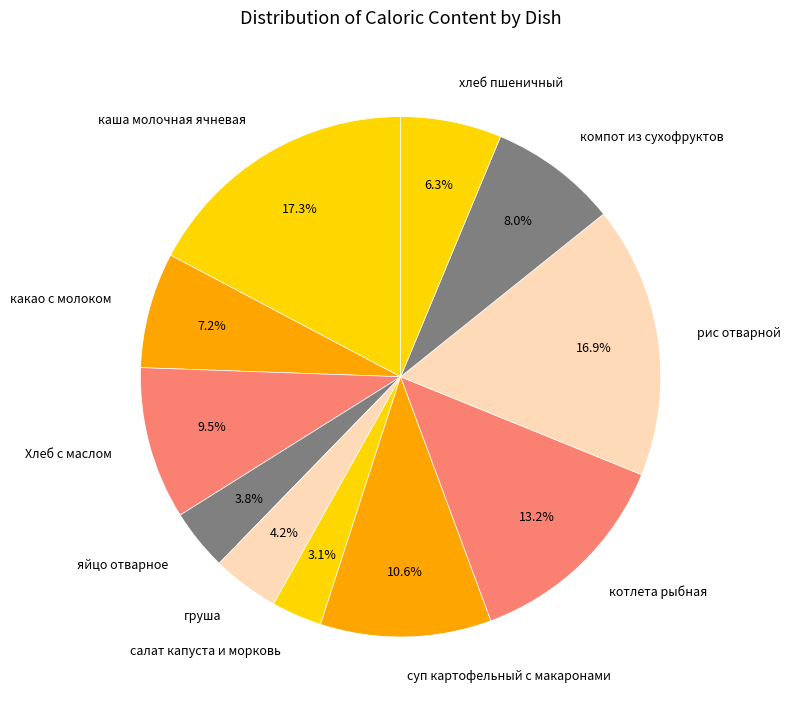

How many slices are in this pie chart?

11